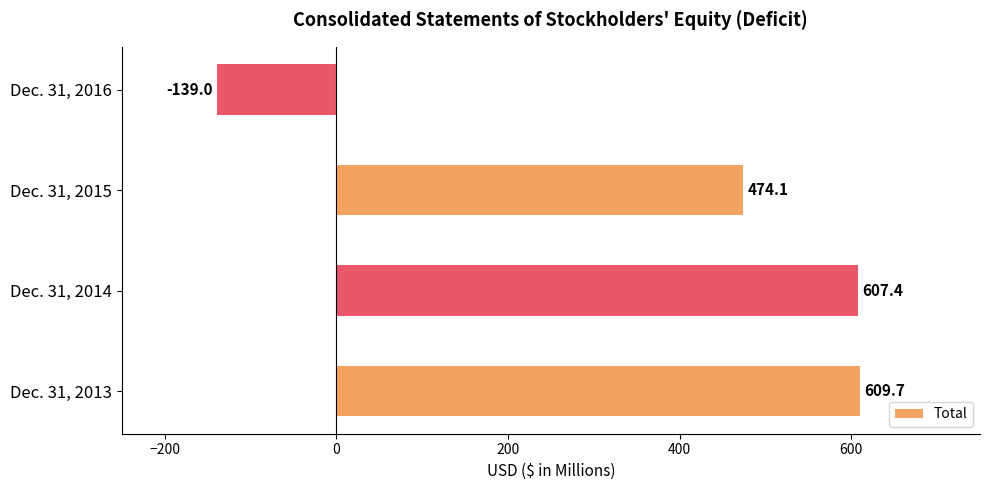

How many bars are there in total?

4